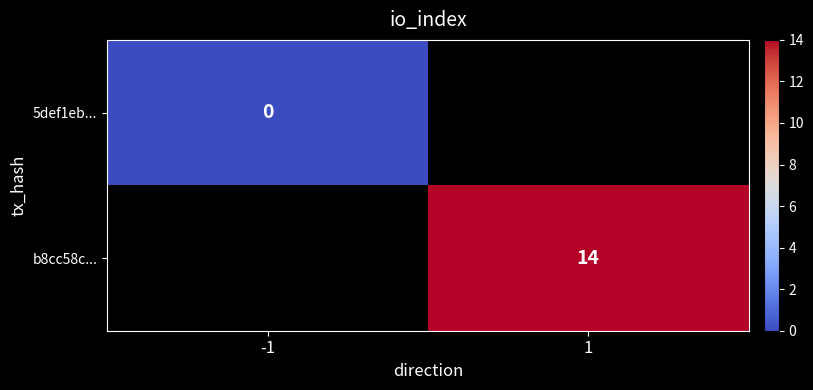

Which category has the lowest value across all series?

-1